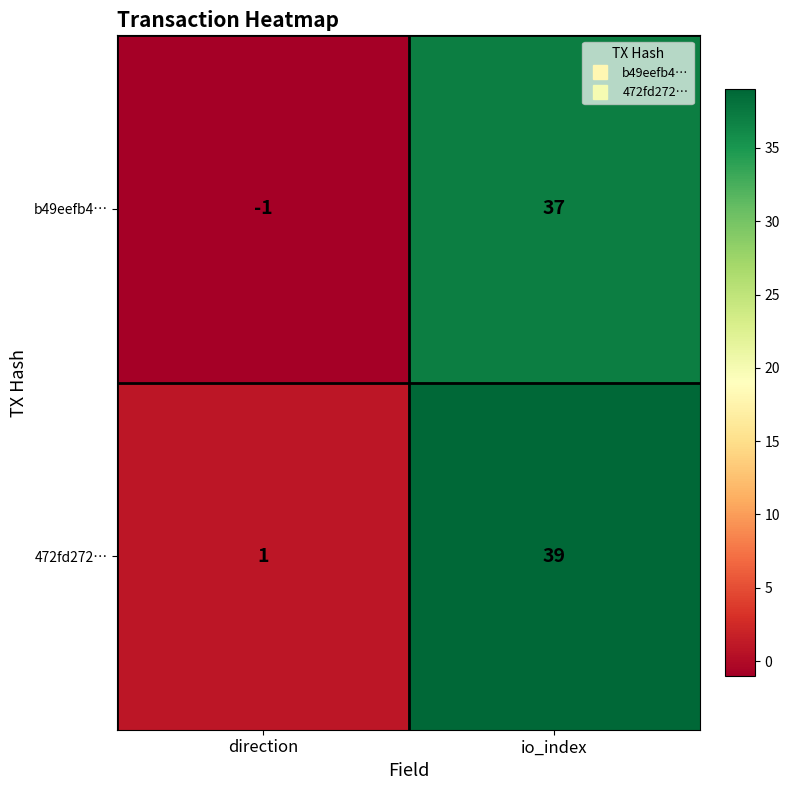

What is the difference between the highest and lowest values at direction?

2